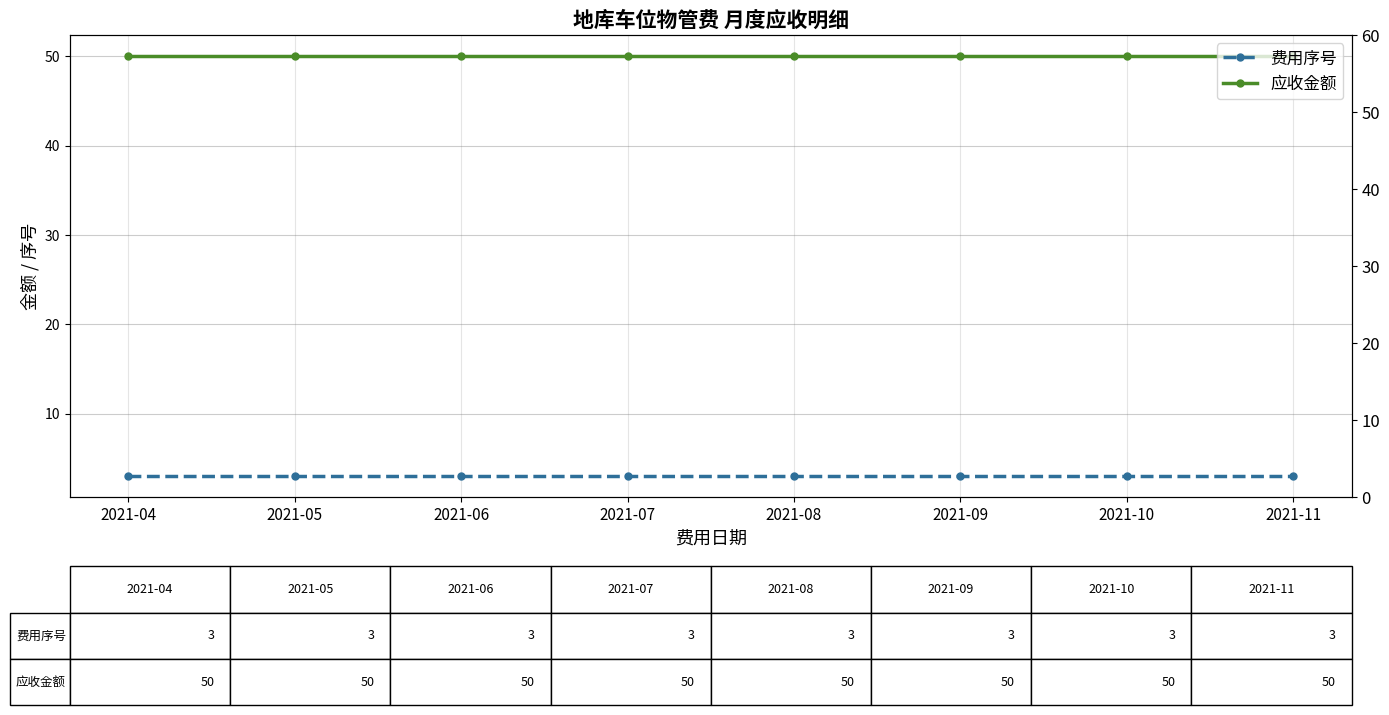

Is it true that 费用序号 equals 4 at 2021-08?

False